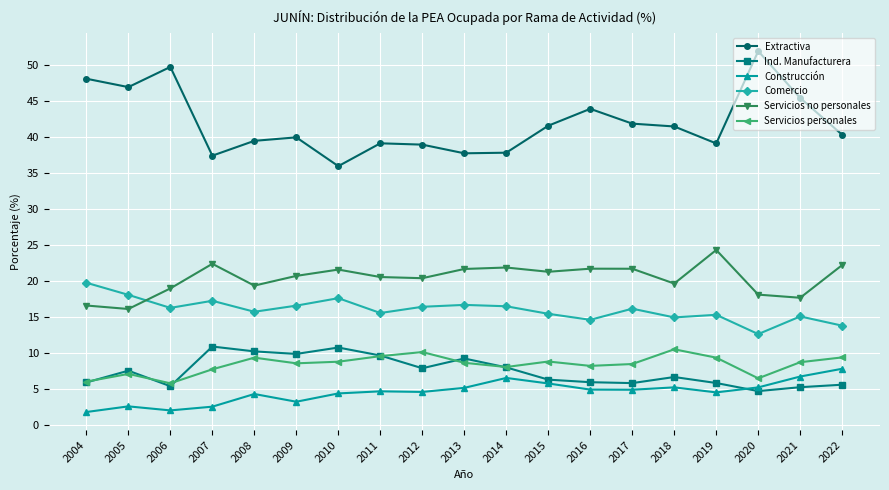

At which category does Construcción reach its first local valley?

2006